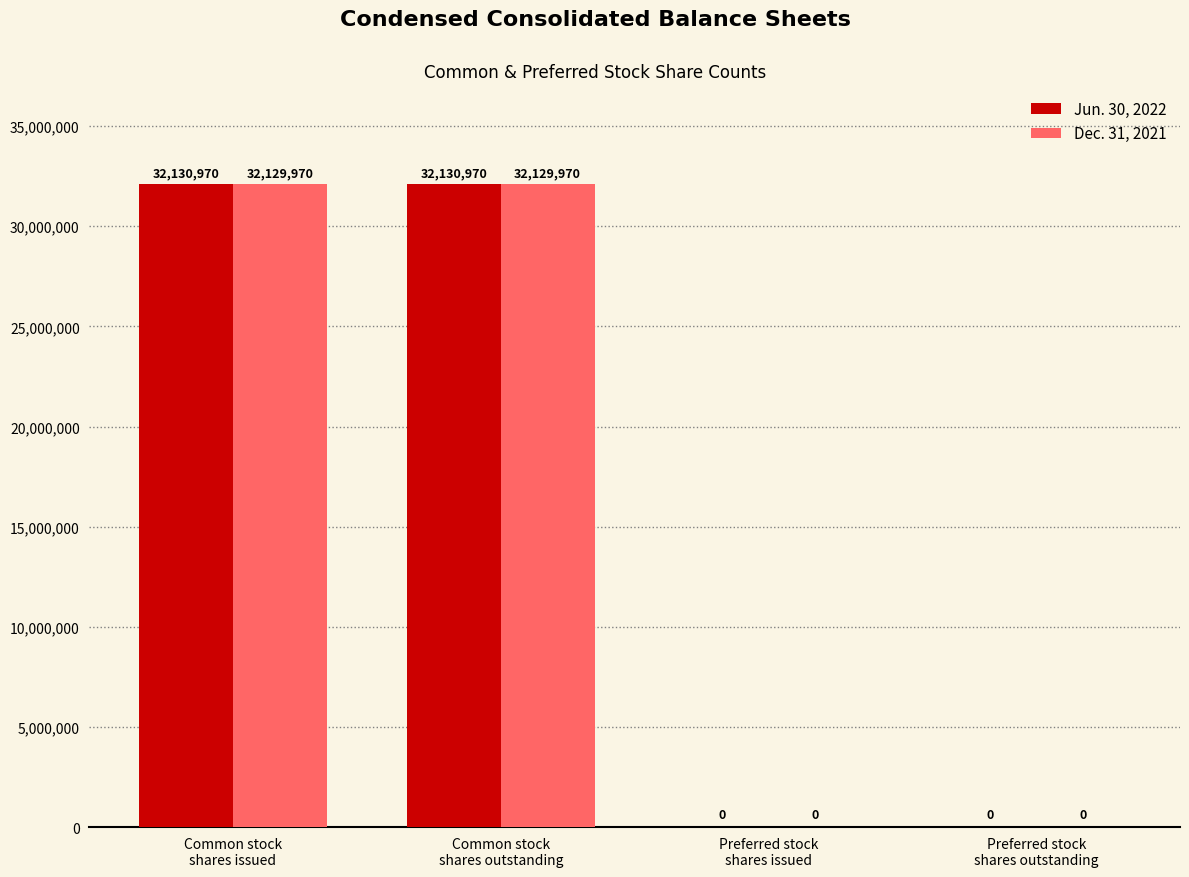

Are the bars grouped side by side (vs. stacked)?

Yes